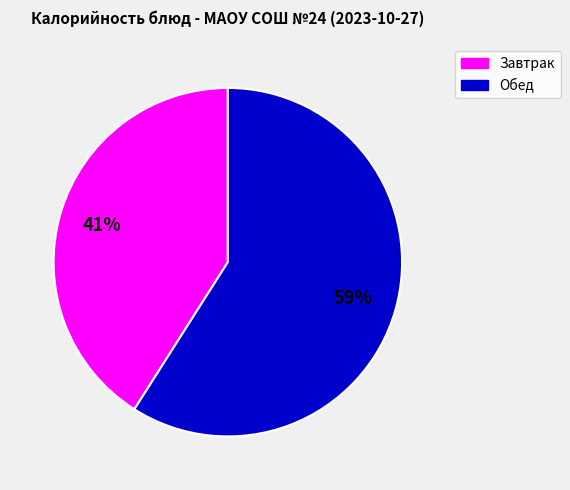

To the nearest percent, what is the average slice percentage?

50%